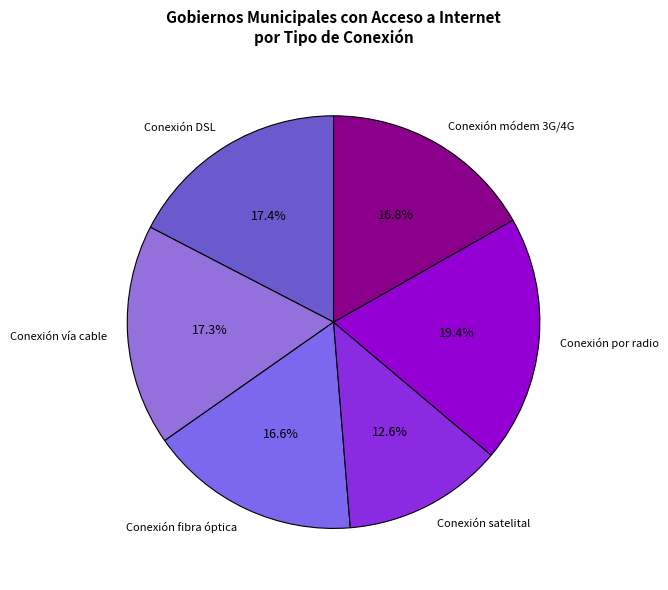

The Conexión vía cable slice represents 17% of the pie. True or false?

True